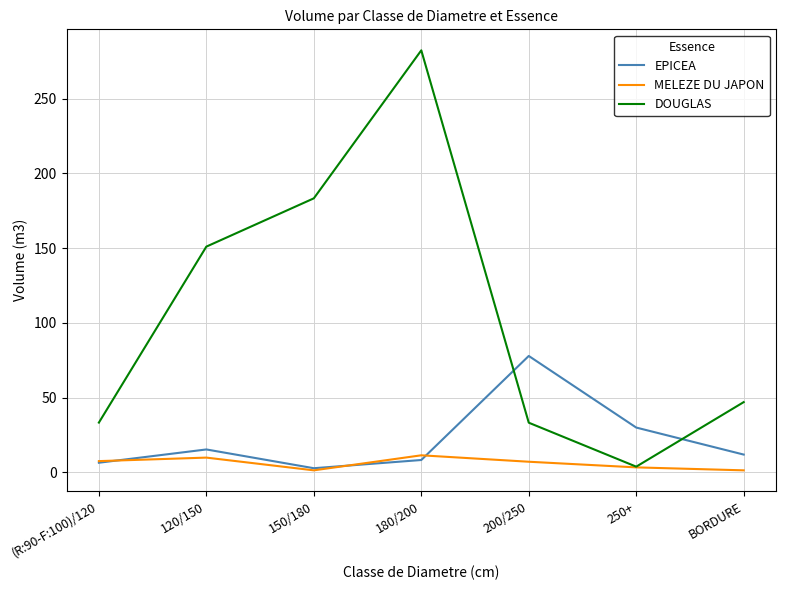

At how many categories does at least one series exceed 56?

4